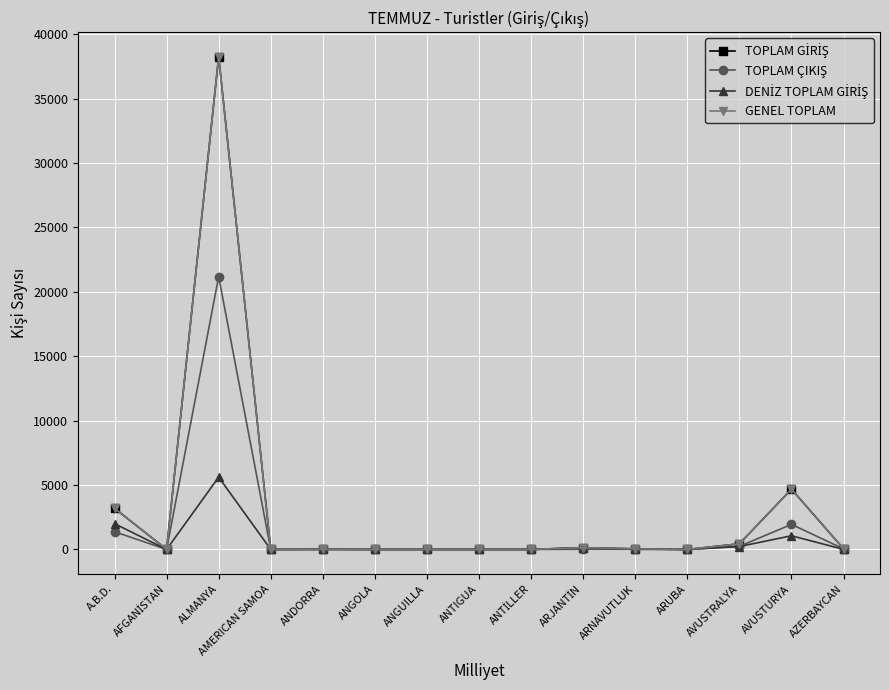

Between AVUSTURYA and AZERBAYCAN, which series saw the biggest shift?

TOPLAM GİRİŞ